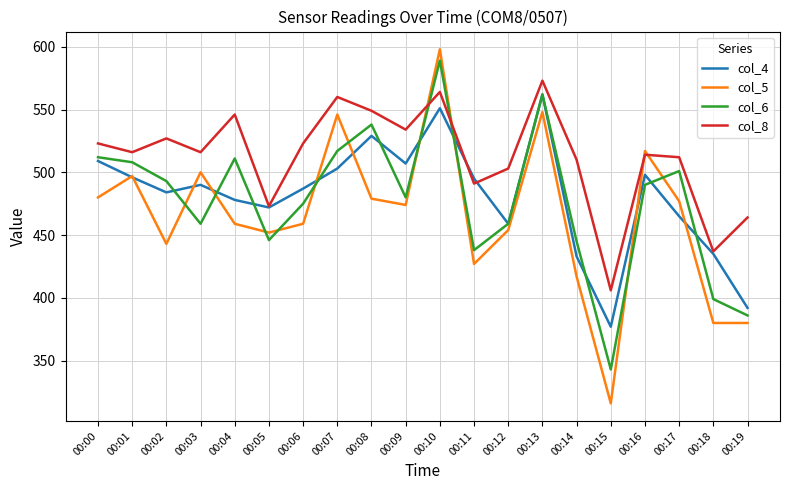

At which category does col_6 reach its first local peak?

00:04